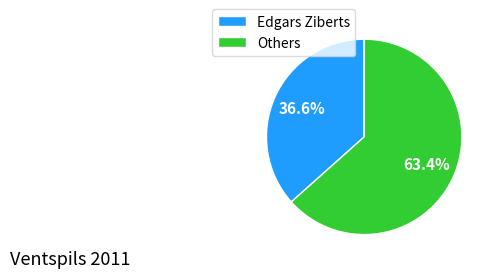

How many slices are in this pie chart?

2